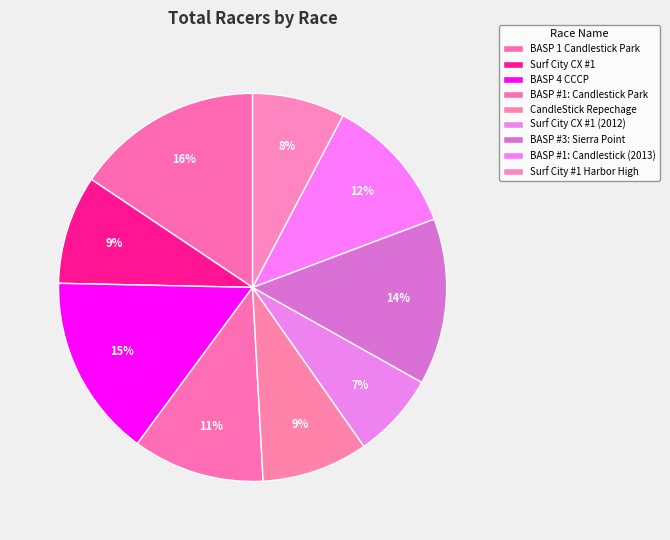

True or false: BASP 1 Candlestick Park accounts for 16% of the total.

True